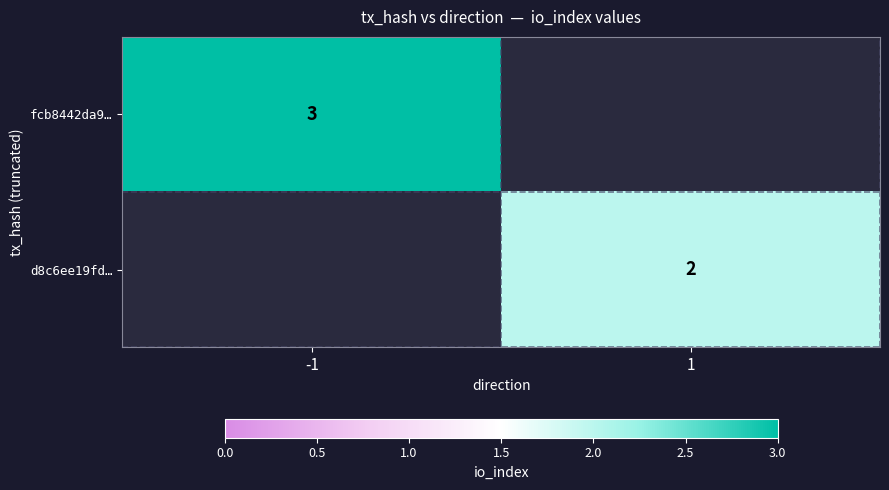

The fcb8442da9… series shows 4.5 at -1. True or false?

False